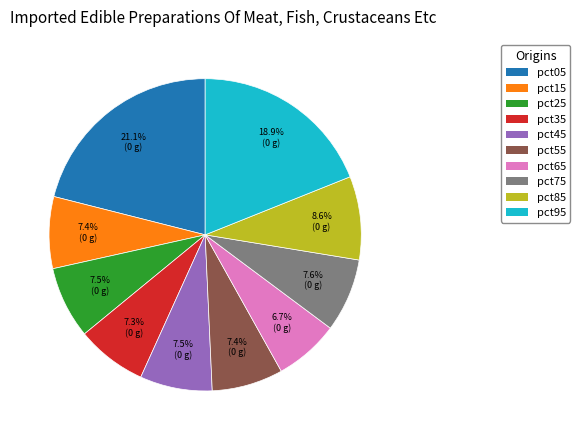

To the nearest percent, what is the difference between the largest and smallest slice percentages?

14%